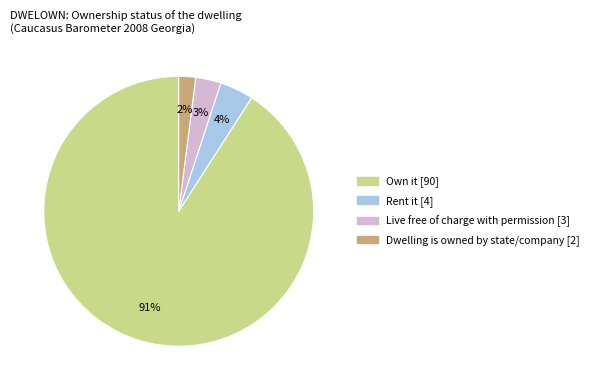

Is there any slice that represents more than half of the pie?

Yes